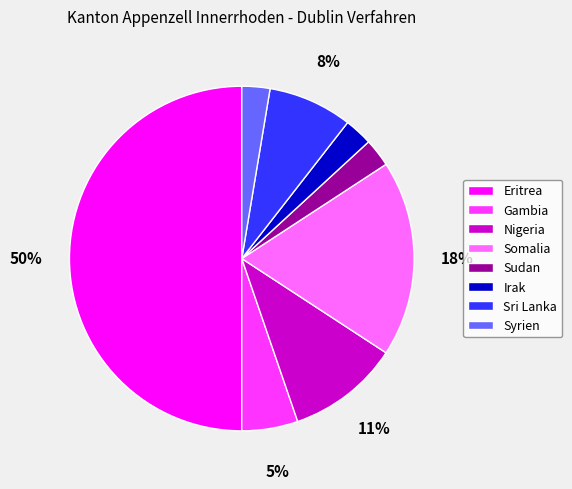

Does Irak represent more than half of the total?

No